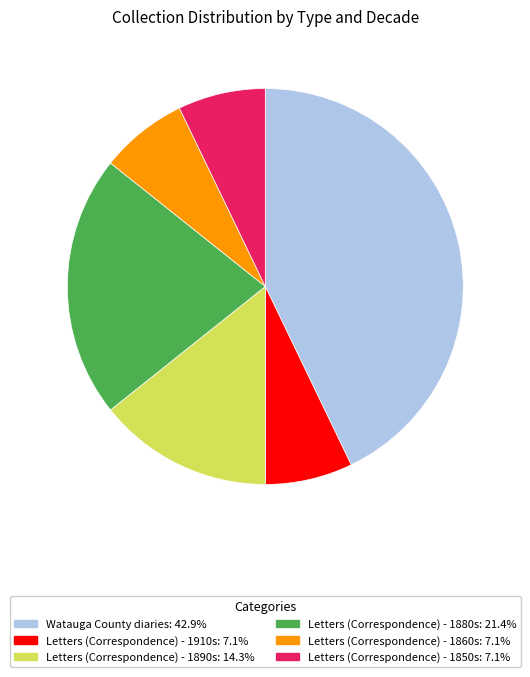

How many segments does this pie chart have?

6